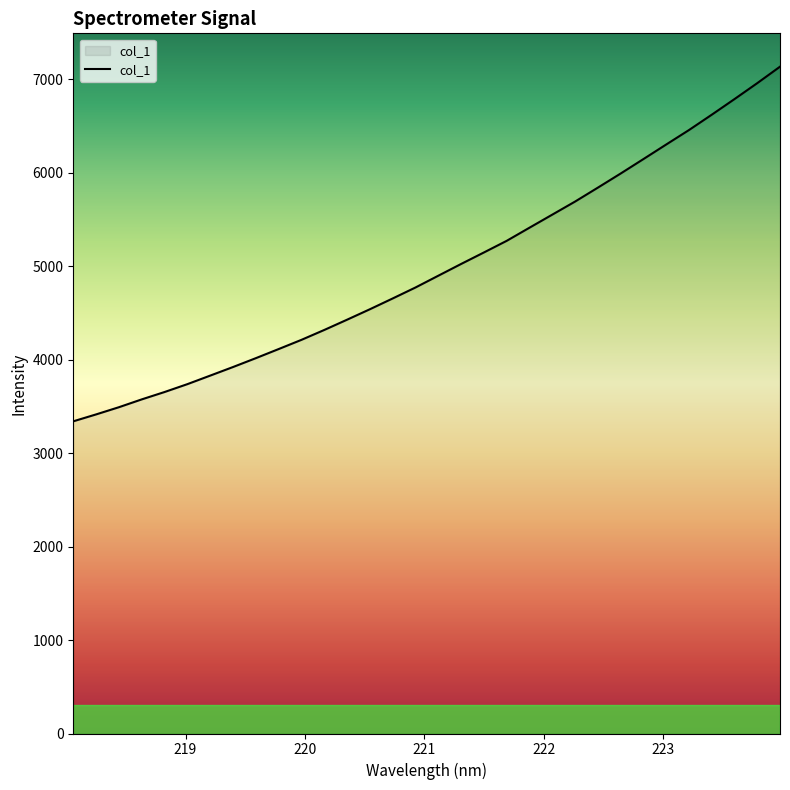

What is the difference between the maximum and minimum values?

3794.2